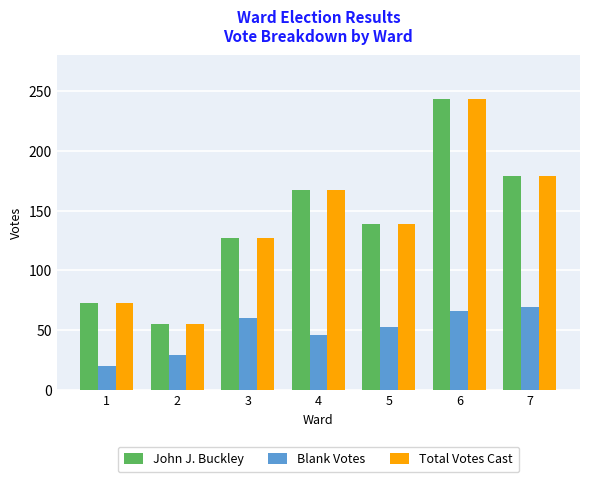

What is the maximum value for Total Votes Cast?

243